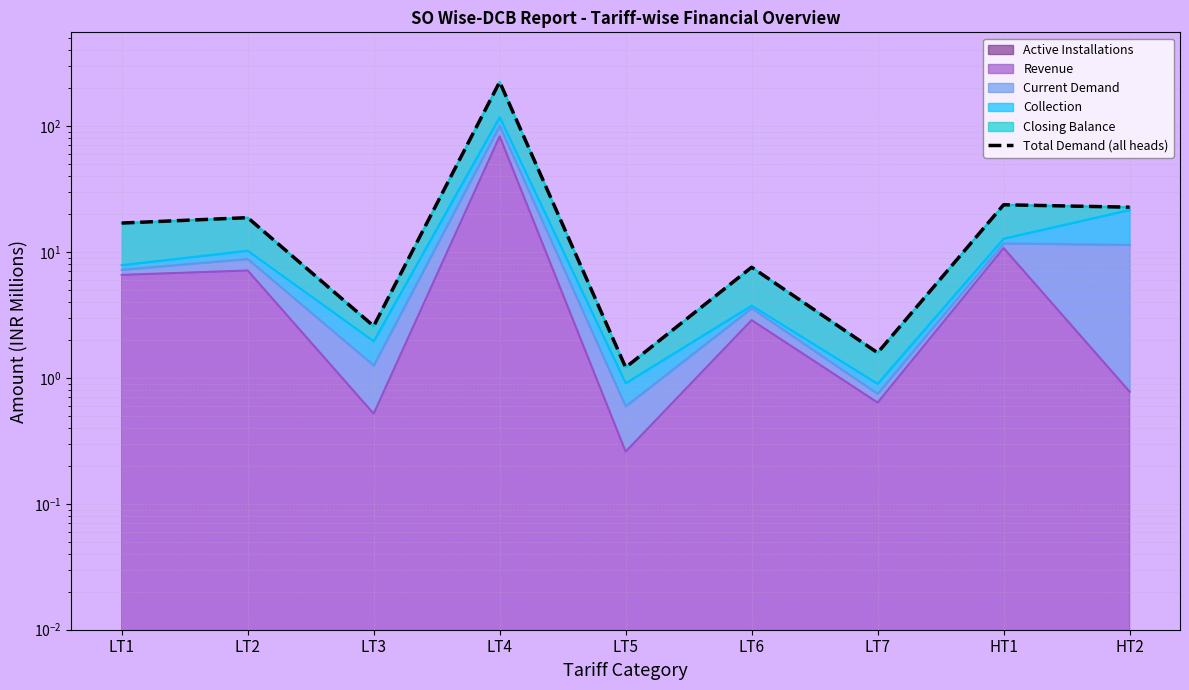

Rank the categories by value from highest to lowest.

LT4, HT1, HT2, LT2, LT1, LT6, LT3, LT7, LT5